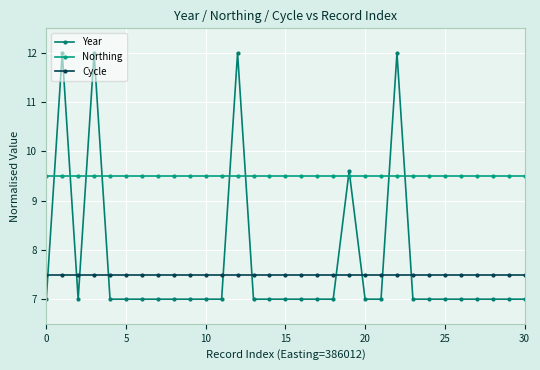

What is the smallest value displayed?

7.0